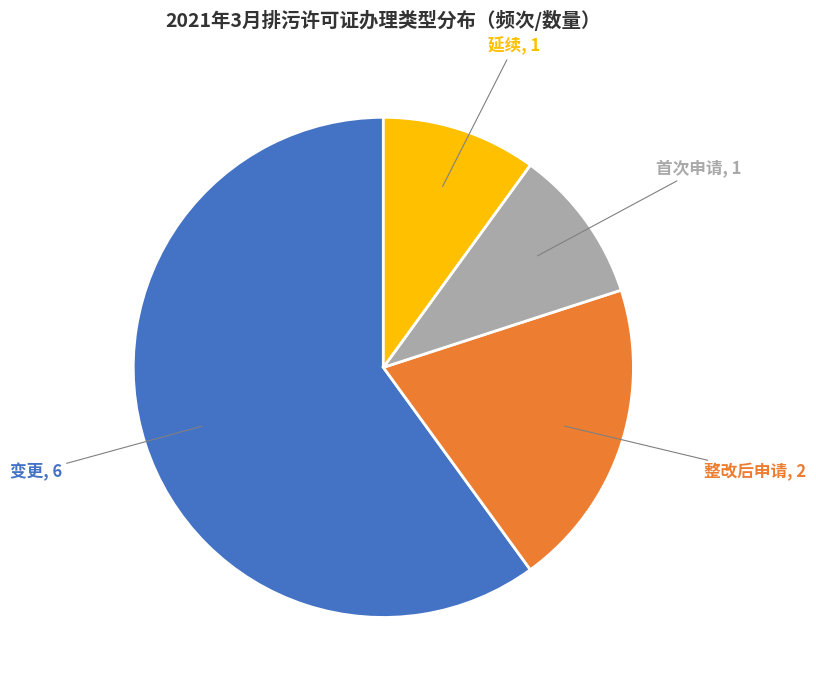

The 首次申请 slice represents 1% of the pie. True or false?

False